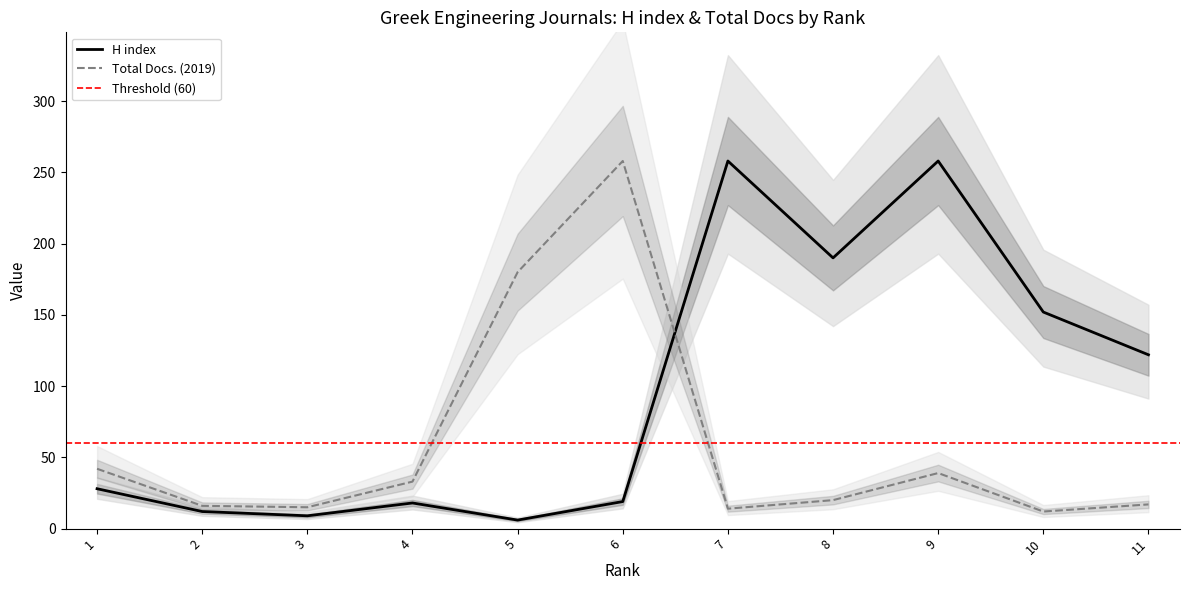

Between 8 and 10, which is larger?

8